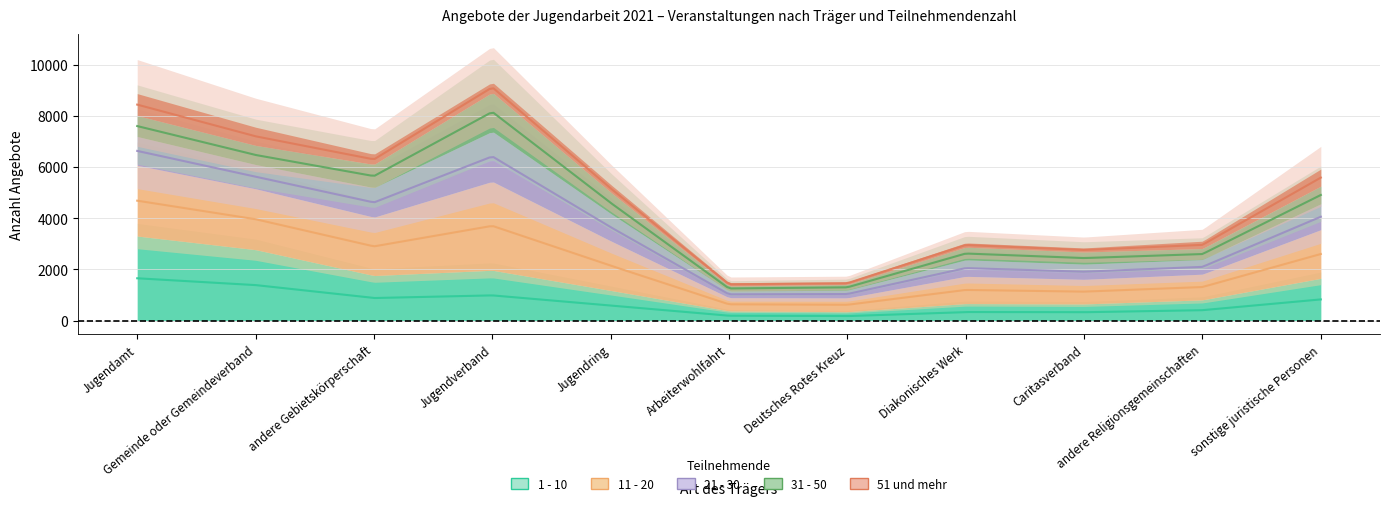

Between Arbeiterwohlfahrt and Jugendring, which is larger?

Jugendring